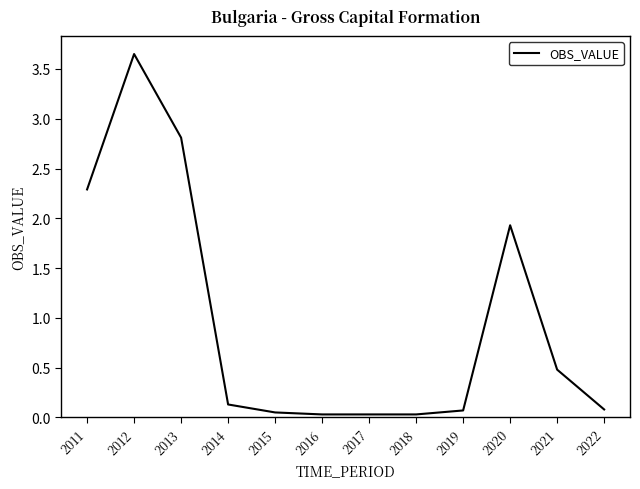

Where is the data nearest to the value 1?

2021